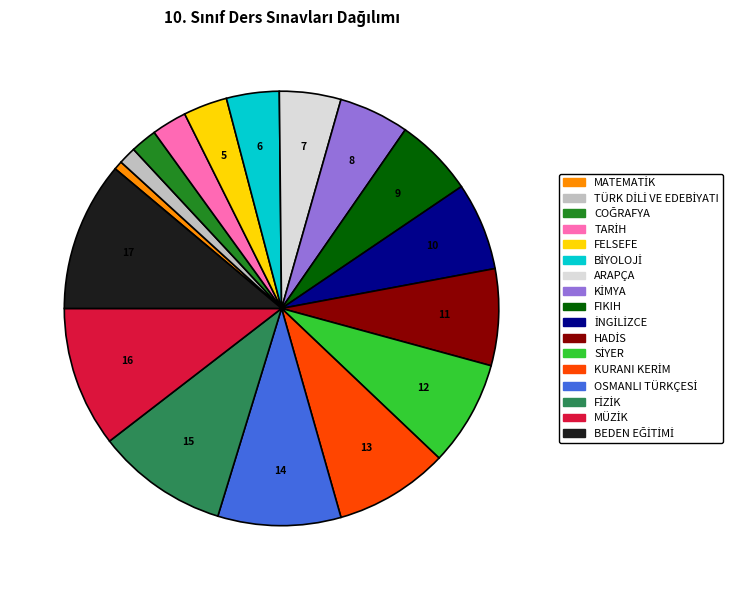

Is there a majority slice in this chart?

No